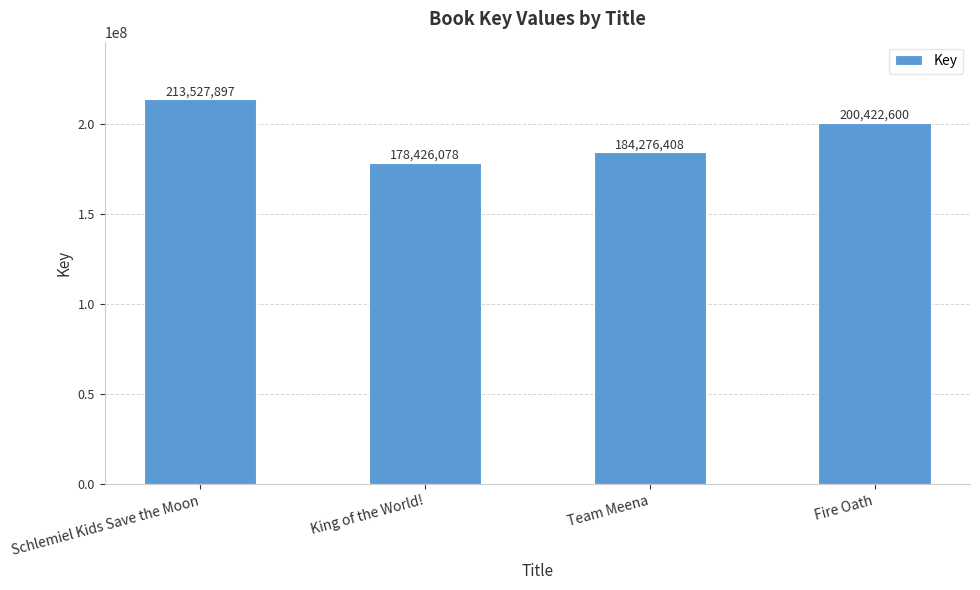

Reading right to left, extract all data points from this chart.

200422600	184276408	178426078	213527897